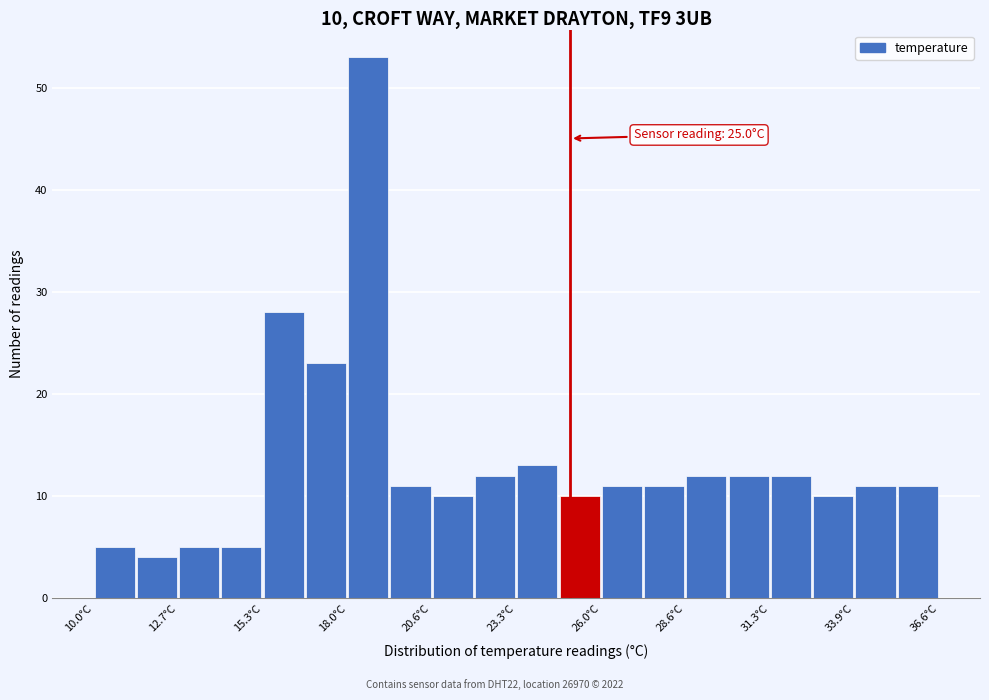

Read against the x-axis, roughly where is the centre of the tallest bar?

18.5